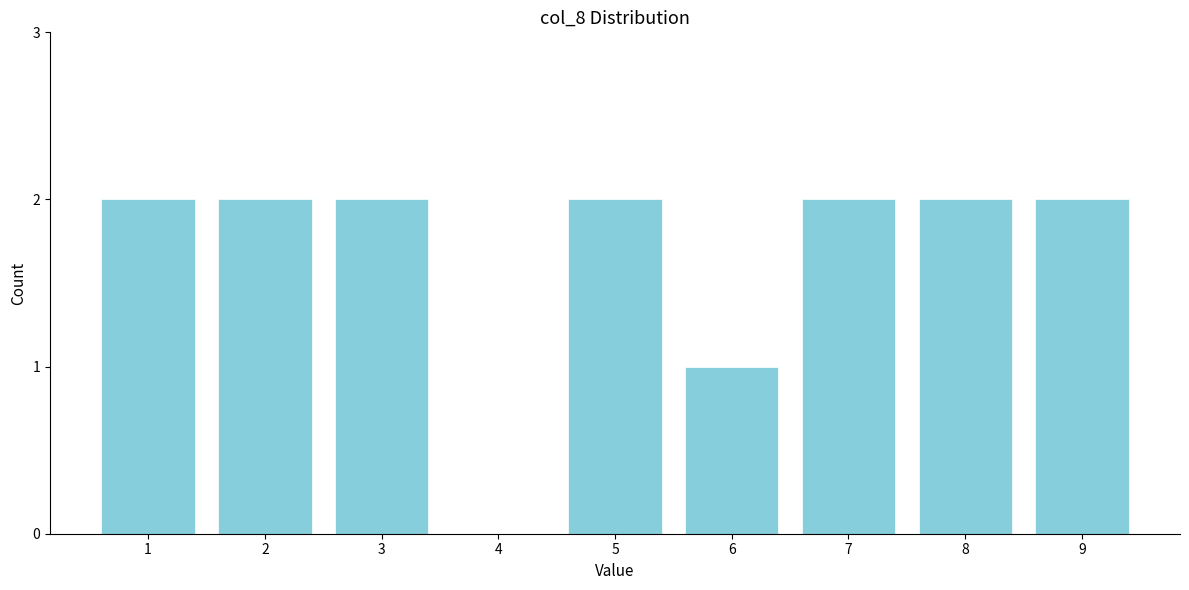

Reading right to left, what are all the values shown in this chart?

9=2	8=2	7=2	6=1	5=2	4=0	3=2	2=2	1=2